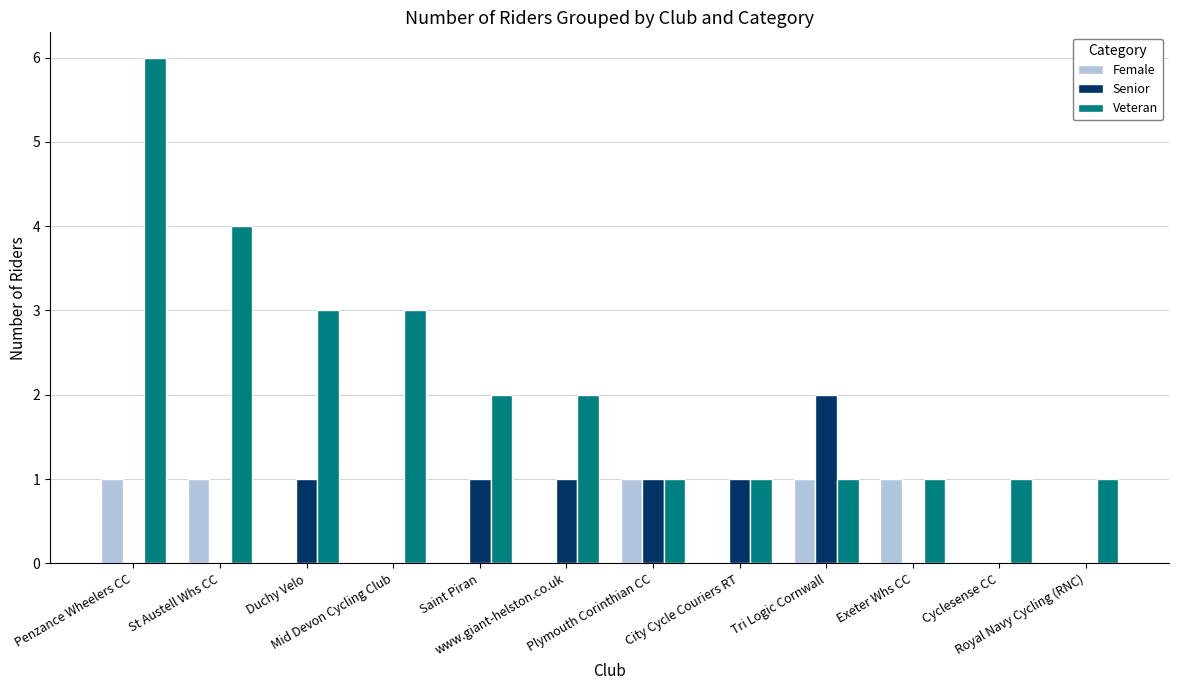

Is it true that Veteran equals 6 at Penzance Wheelers CC?

True